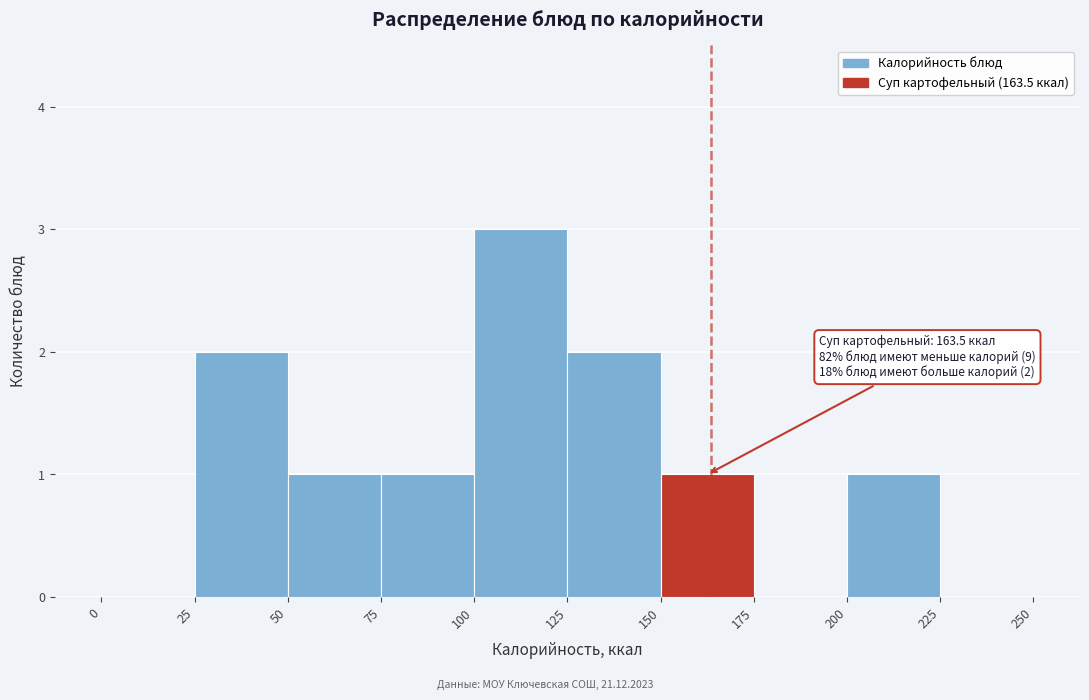

Over which range of the x-axis is the bar tallest?

100 to 125